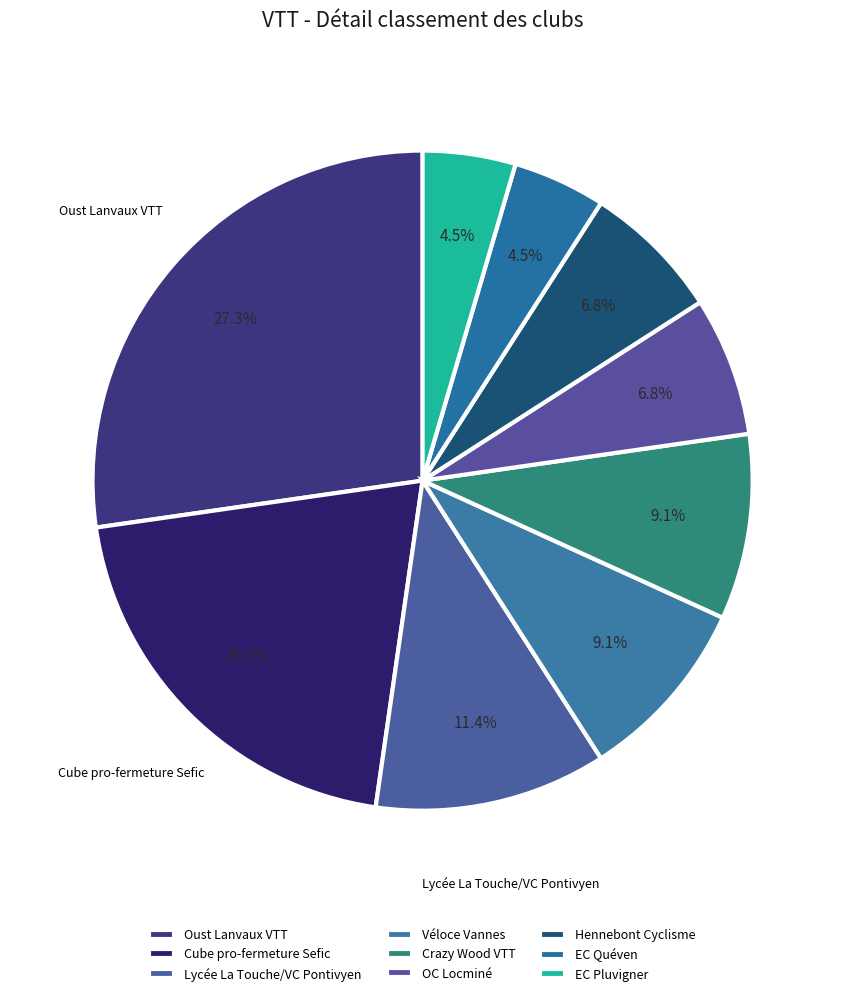

Do Cube pro-fermeture Sefic and OC Locminé together represent more than half of the pie?

No